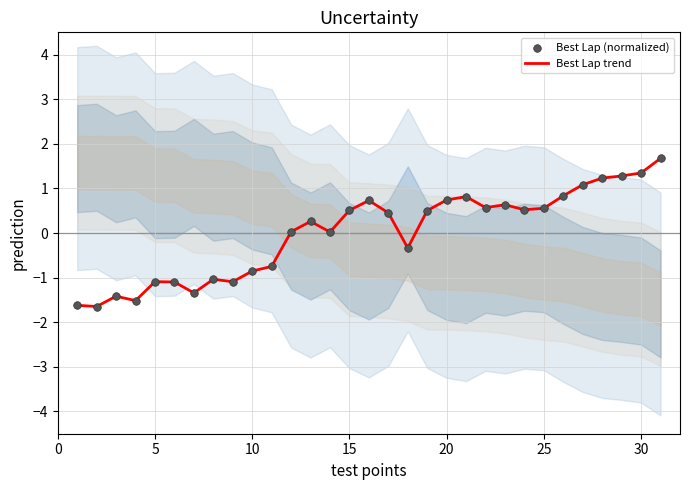

At how many categories does at least one series exceed 0?

19